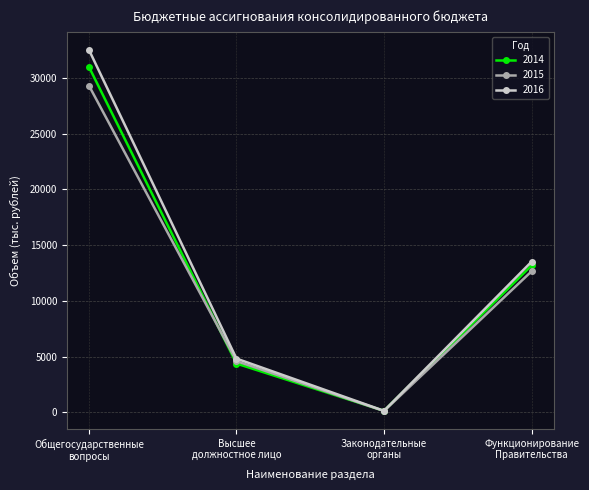

In 2016, how many points are lower than both neighbors (excluding endpoints)?

1